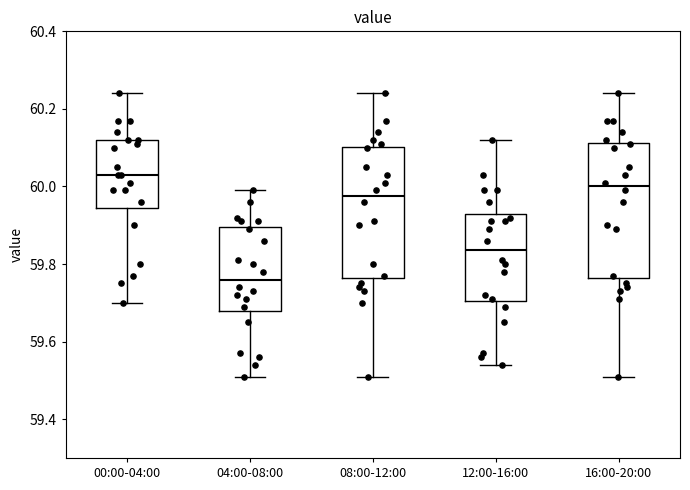

Where does the upper whisker of the box for 00:00-04:00 end on the y-axis? The values are not printed on the chart, so give them approximately, as read against the axis.

60.24